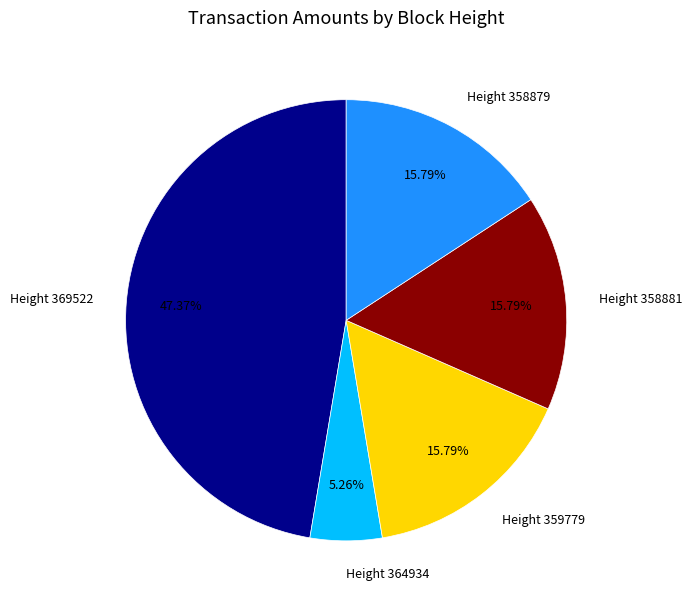

Is it true that Height 359779 is 16% of the pie?

True